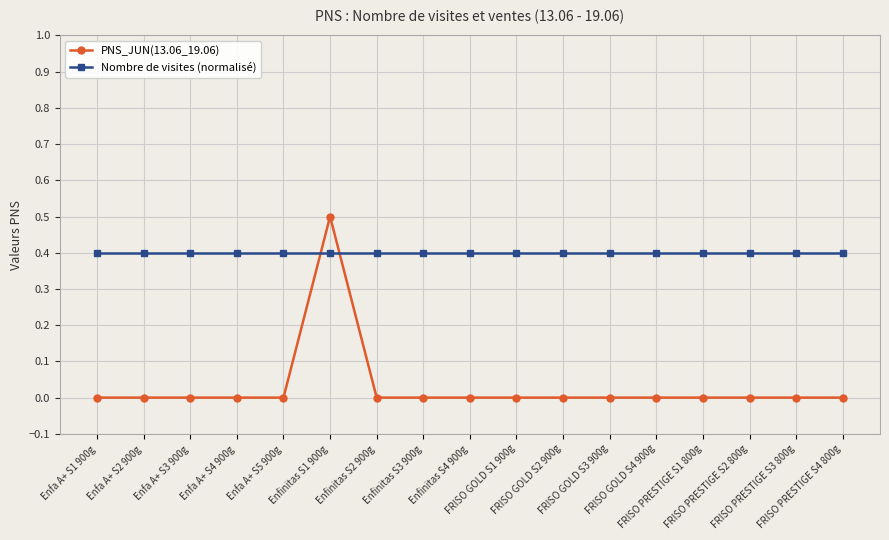

What is the difference between the maximum and second lowest values in the PNS_JUN(13.06_19.06) series?

0.5